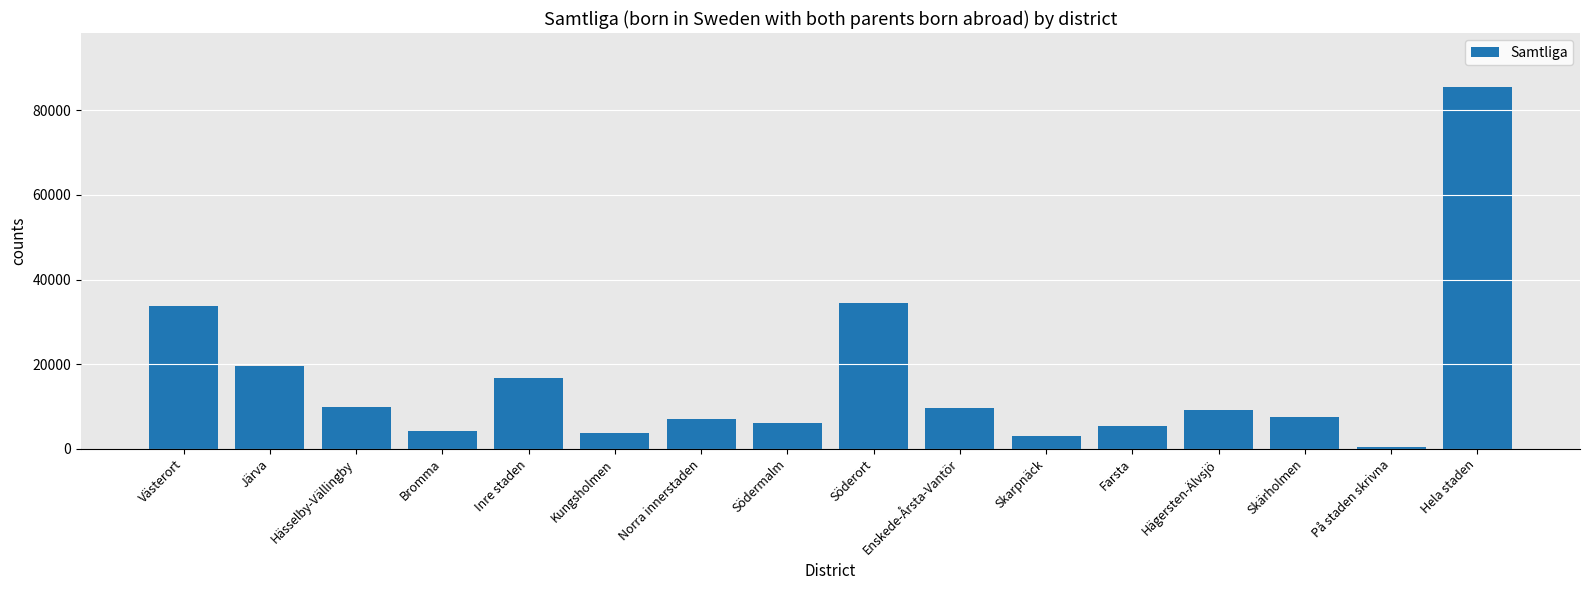

Which label corresponds to the largest value in the chart?

Hela staden